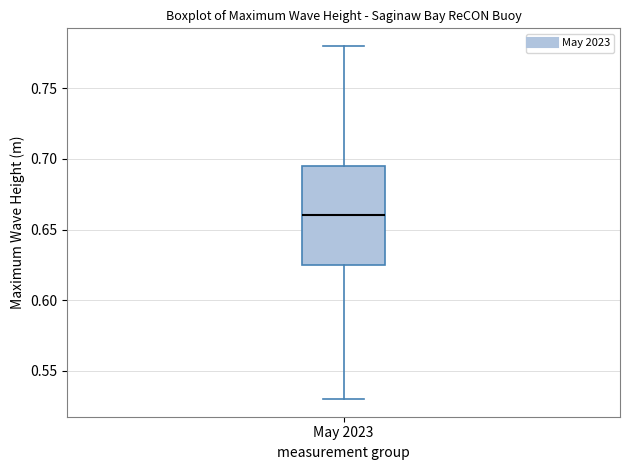

Read this box plot against the y-axis: the position of the median line, the range covered by the box, and the ends of both whiskers. The values are not printed on the chart, so give them approximately, as read against the axis.

median 0.660, box 0.625 to 0.695, whiskers 0.530 to 0.780